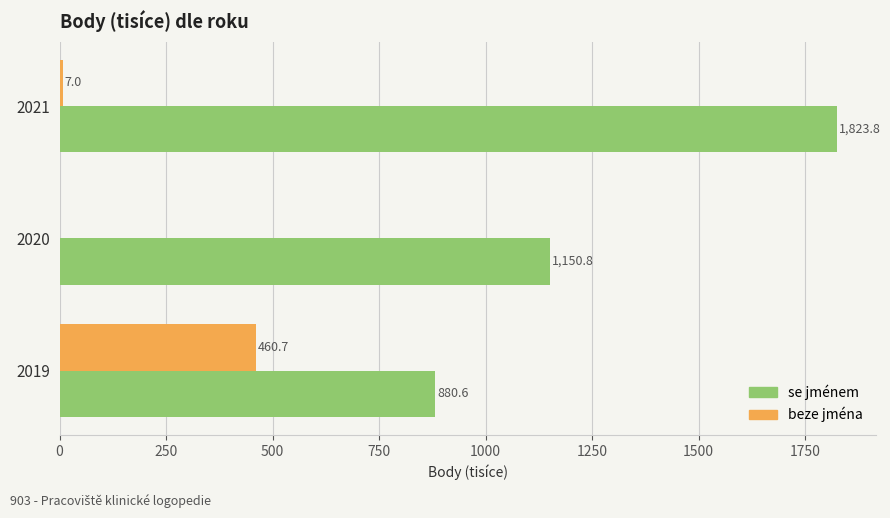

The value of beze jména at 2020 is 0.0. True or false?

True